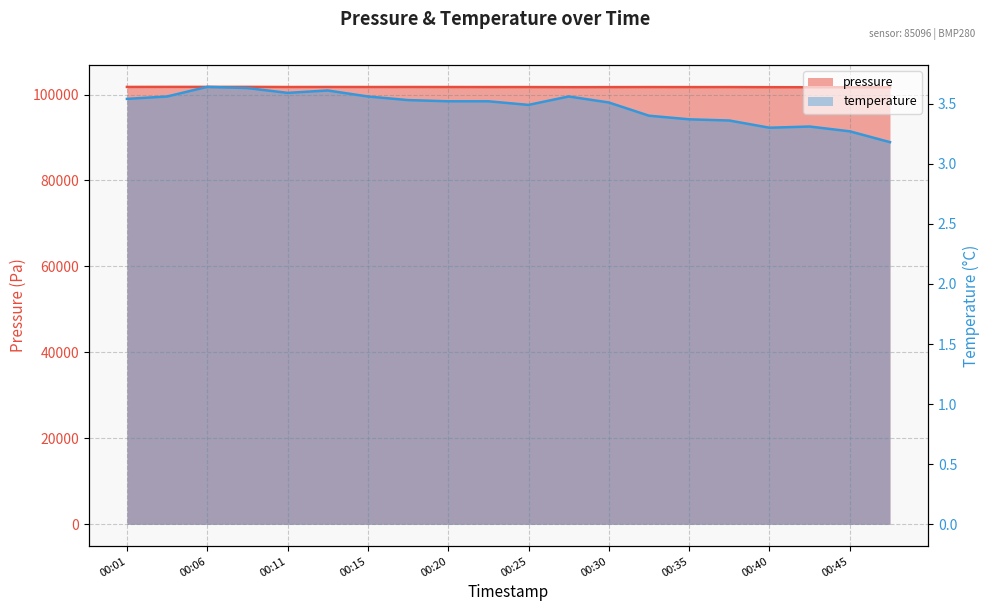

How many lines are shown in the chart?

2